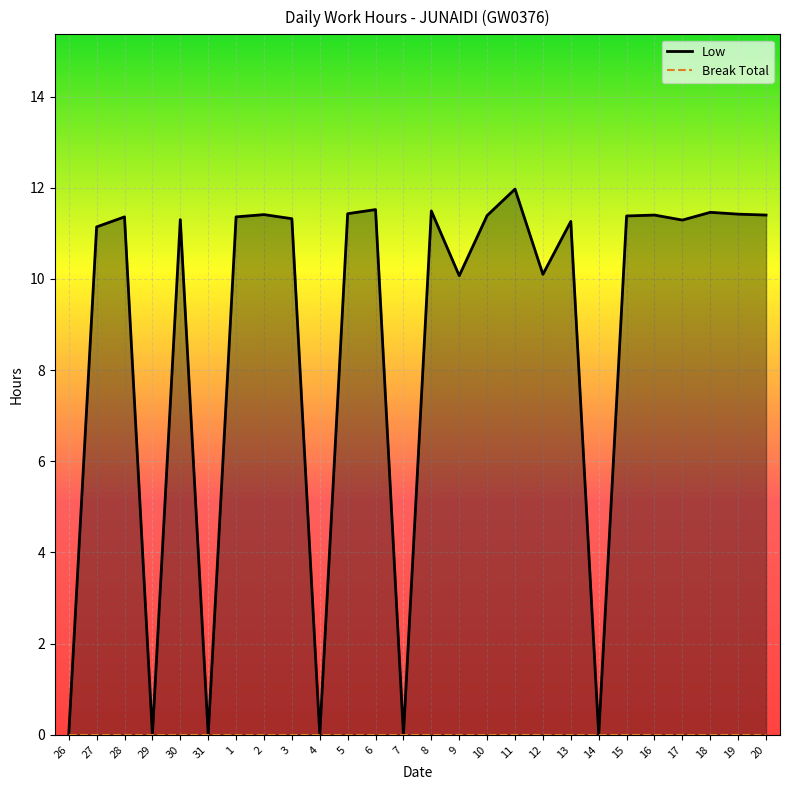

At which category is the sum across all series the highest?

11